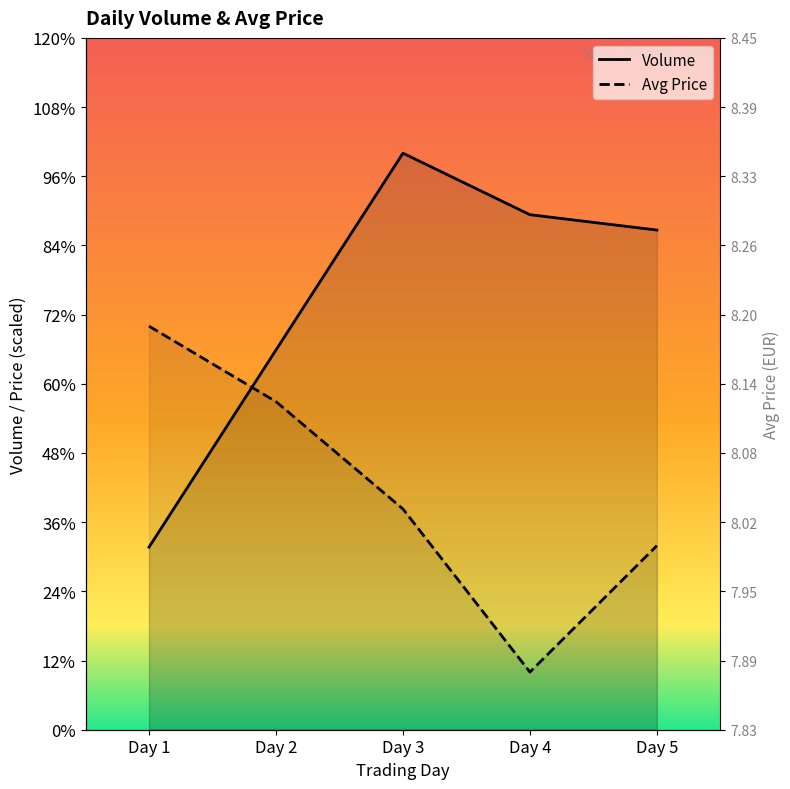

Rank the series at Day 4 from lowest to highest value.

Avg Price, Volume